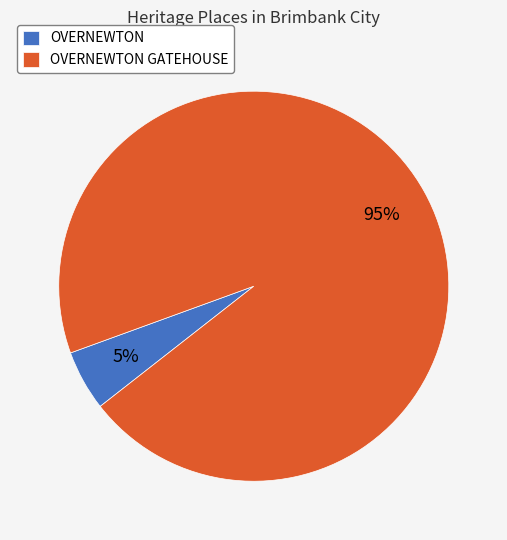

Which slice is the largest?

OVERNEWTON GATEHOUSE